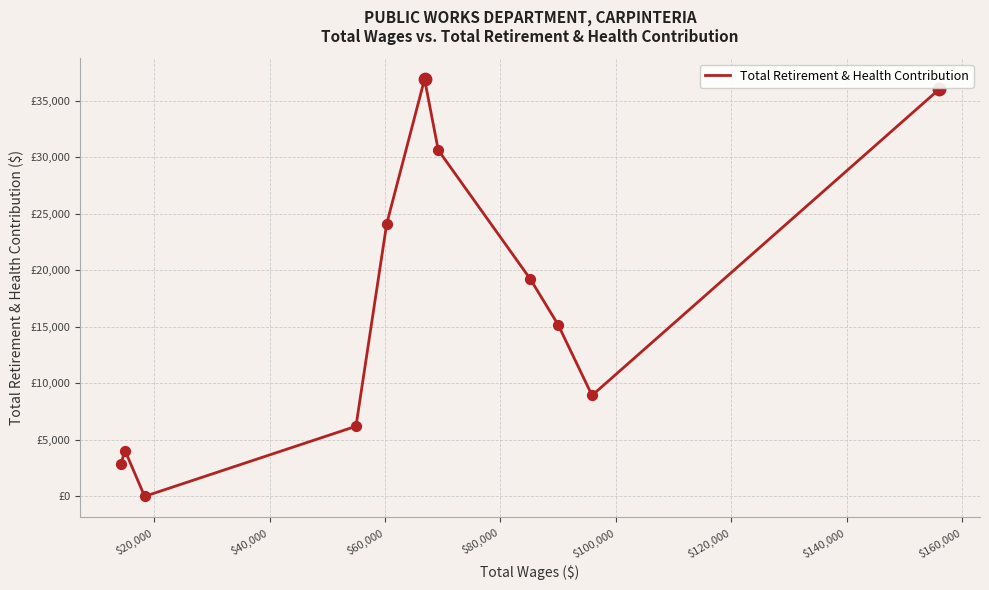

What is the change in value from $40,000 to $80,000?

+15433